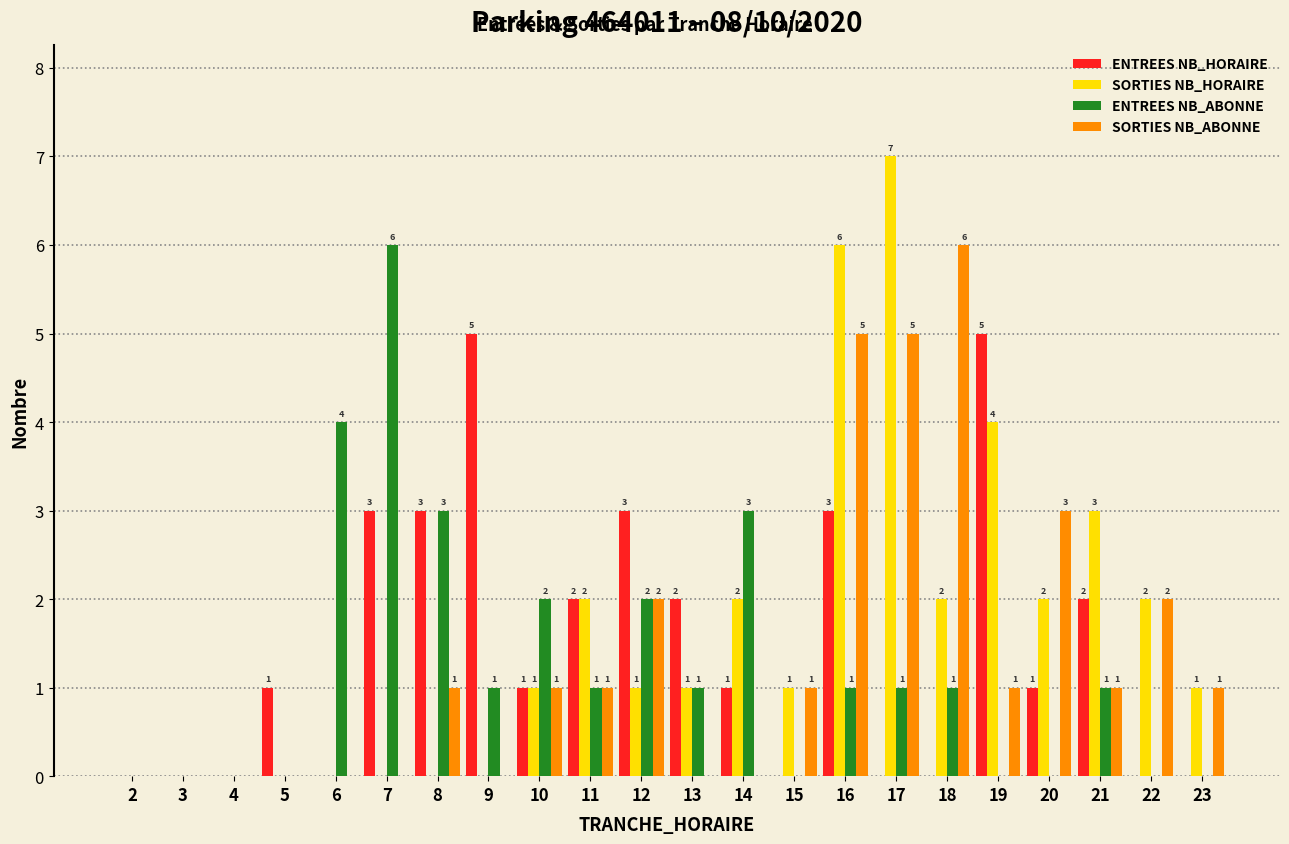

Reading right to left, what are all the values shown in this chart?

ENTREES NB_HORAIRE: 23=0	22=0	21=2	20=1	19=5	18=0	17=0	16=3	15=0	14=1	13=2	12=3	11=2	10=1	9=5	8=3	7=3	6=0	5=1	4=0	3=0	2=0
SORTIES NB_HORAIRE: 23=1	22=2	21=3	20=2	19=4	18=2	17=7	16=6	15=1	14=2	13=1	12=1	11=2	10=1	9=0	8=0	7=0	6=0	5=0	4=0	3=0	2=0
ENTREES NB_ABONNE: 23=0	22=0	21=1	20=0	19=0	18=1	17=1	16=1	15=0	14=3	13=1	12=2	11=1	10=2	9=1	8=3	7=6	6=4	5=0	4=0	3=0	2=0
SORTIES NB_ABONNE: 23=1	22=2	21=1	20=3	19=1	18=6	17=5	16=5	15=1	14=0	13=0	12=2	11=1	10=1	9=0	8=1	7=0	6=0	5=0	4=0	3=0	2=0